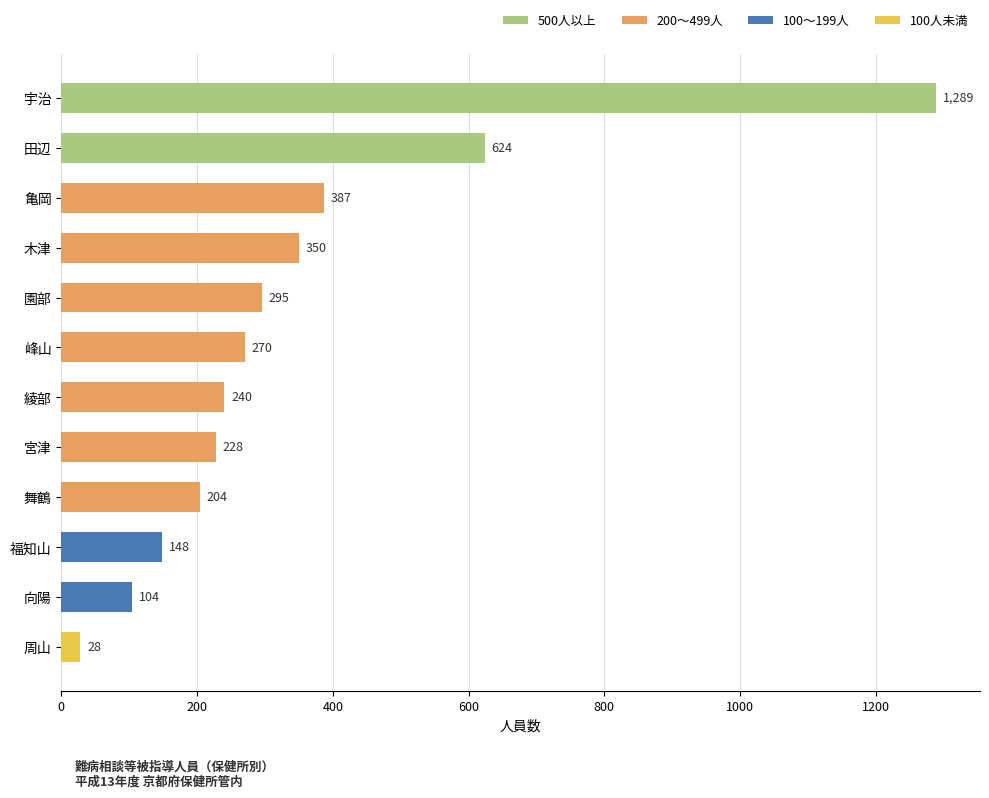

What position from the bottom is 宇治?

12